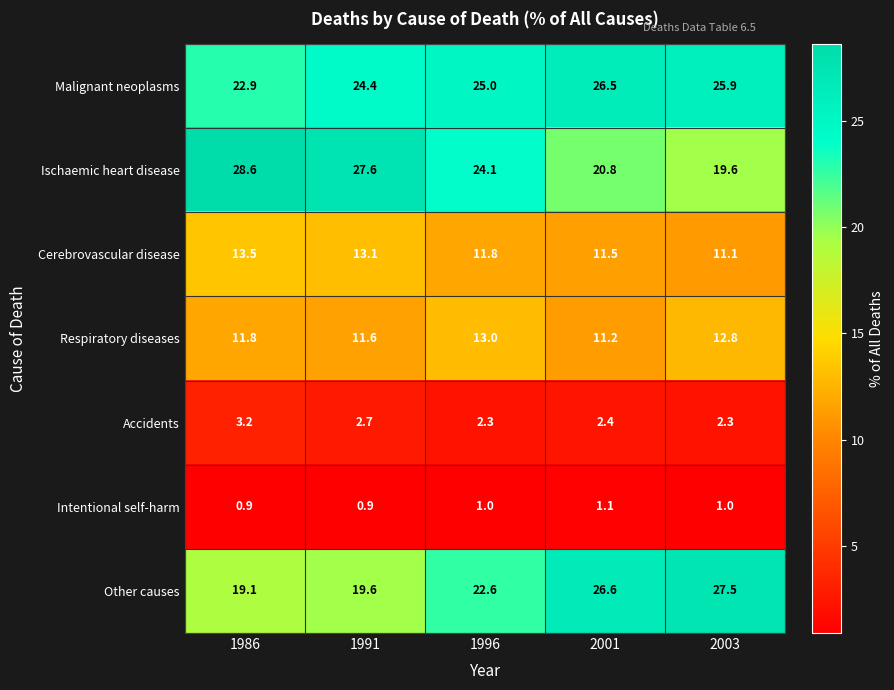

What is the sum of the Respiratory diseases values at 2003 and 1986?

24.6